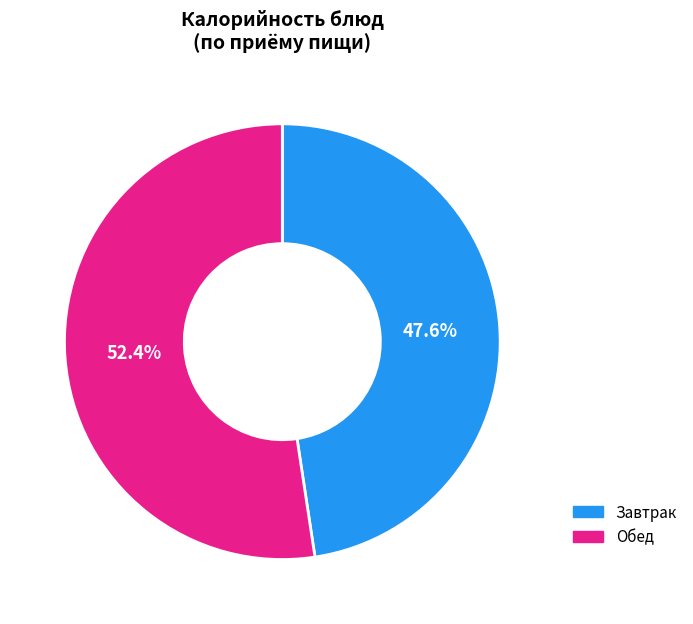

How many segments does this pie chart have?

2